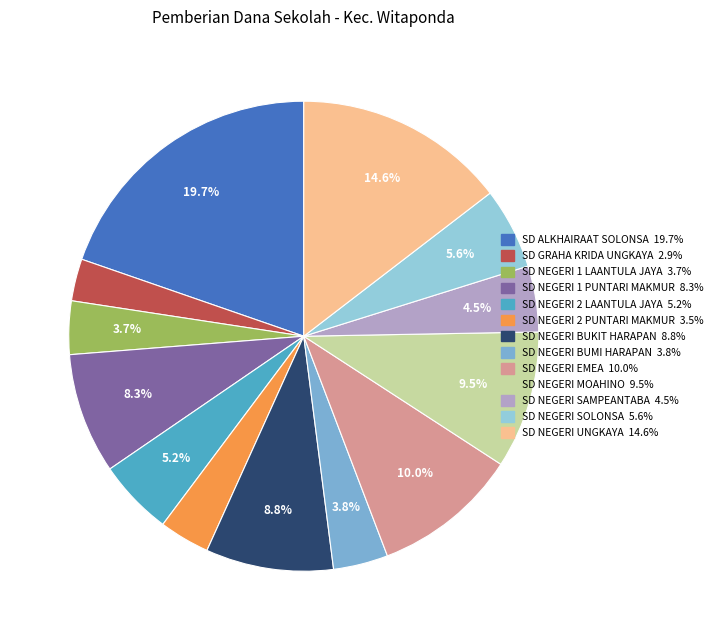

What is the ratio of the value at SD NEGERI EMEA to the value at SD NEGERI 2 PUNTARI MAKMUR?

2.9